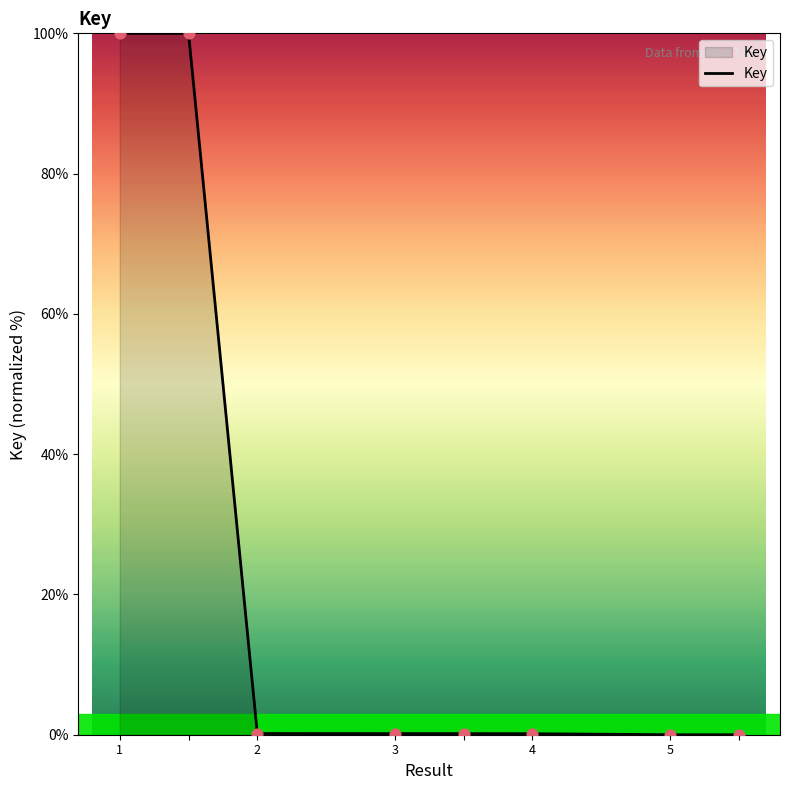

What is the maximum value shown in the chart?

100.0